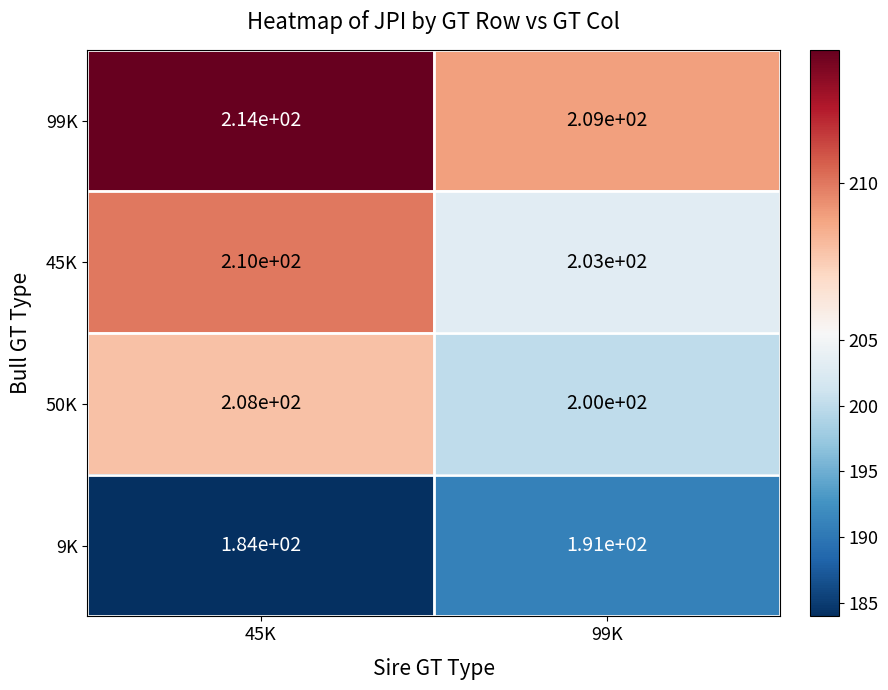

Where is 9K nearest to the value 187?

45K